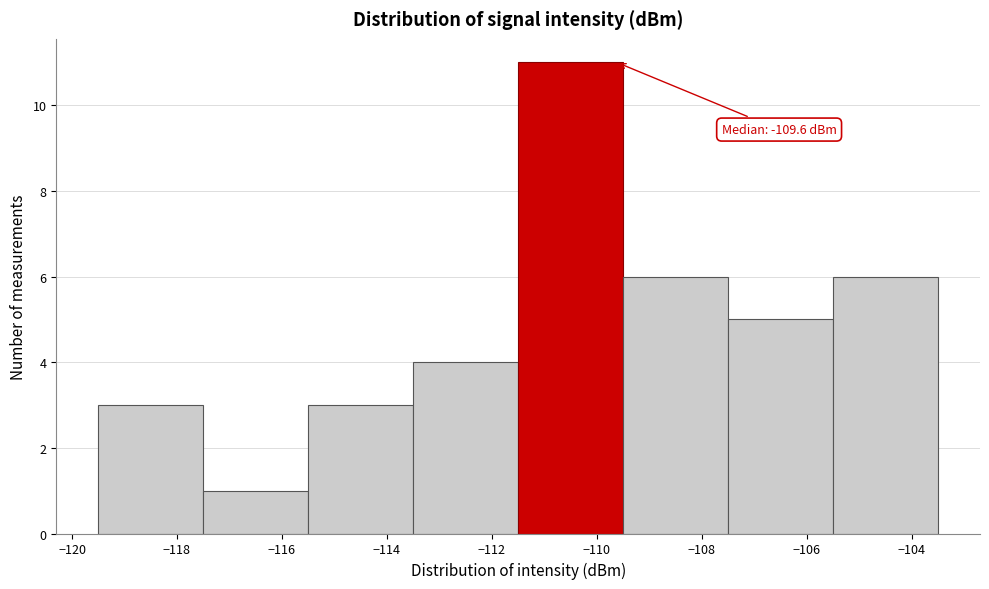

Which range on the x-axis has the tallest bar?

-111.5 to -109.5